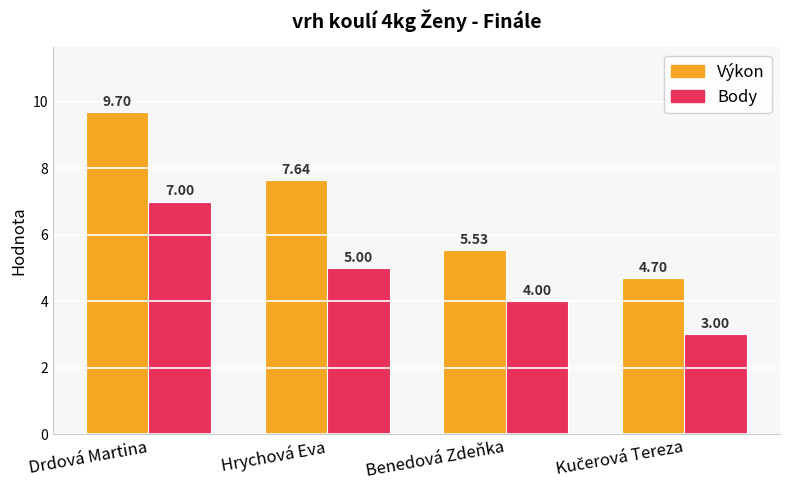

Which series has the widest spread of values?

Výkon